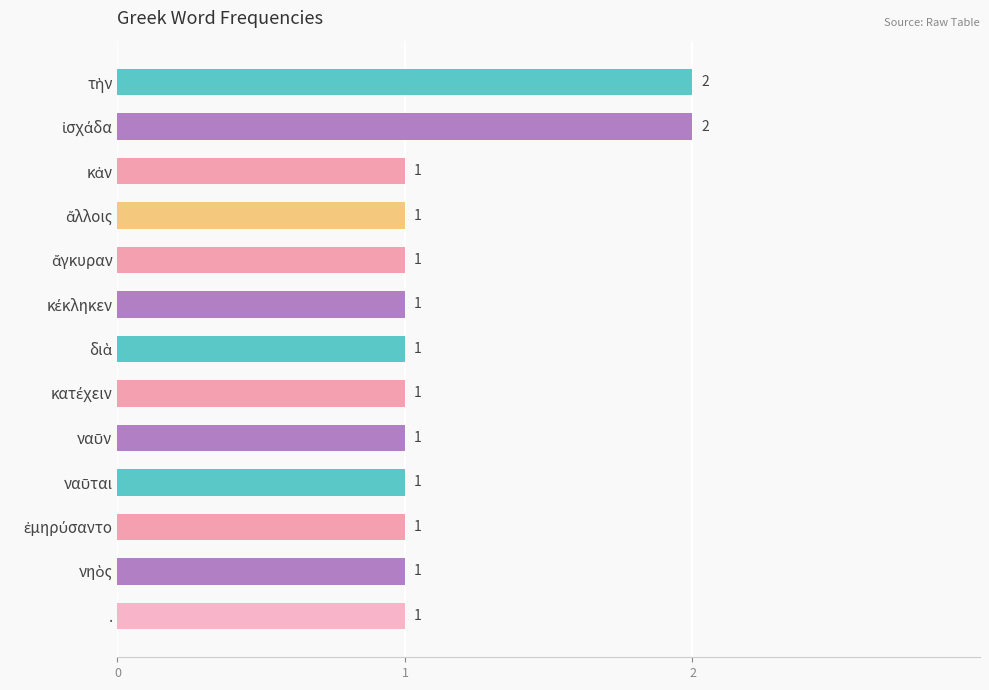

Count the values in the range 1 to 2.

13